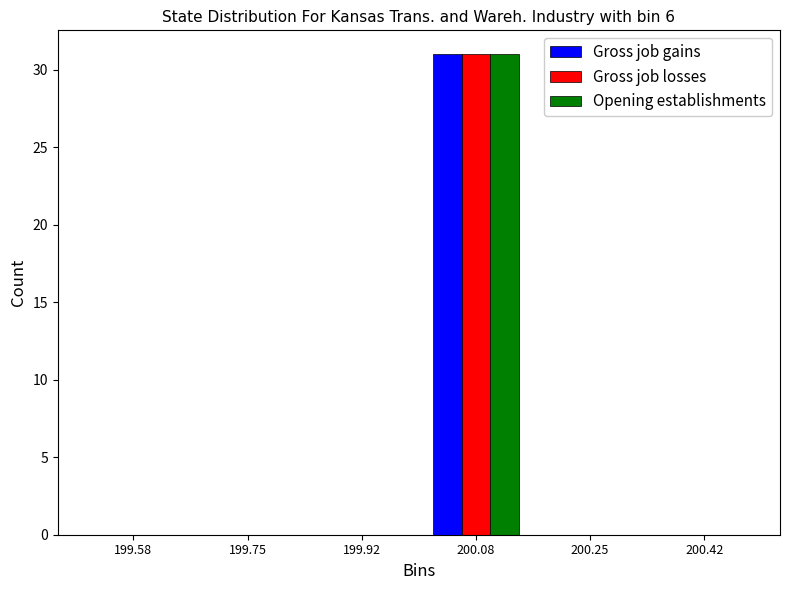

Reading left to right, list every range on the x-axis with the height of the bar of each series over it. Neither the bar edges nor the heights are printed on the chart, so give them approximately, as read against the axes.

199.50 to 199.66: Gross job gains=0	Gross job losses=0	Opening establishments=0
199.66 to 199.84: Gross job gains=0	Gross job losses=0	Opening establishments=0
199.84 to 200.00: Gross job gains=0	Gross job losses=0	Opening establishments=0
200.00 to 200.16: Gross job gains=31	Gross job losses=31	Opening establishments=31
200.16 to 200.34: Gross job gains=0	Gross job losses=0	Opening establishments=0
200.34 to 200.50: Gross job gains=0	Gross job losses=0	Opening establishments=0